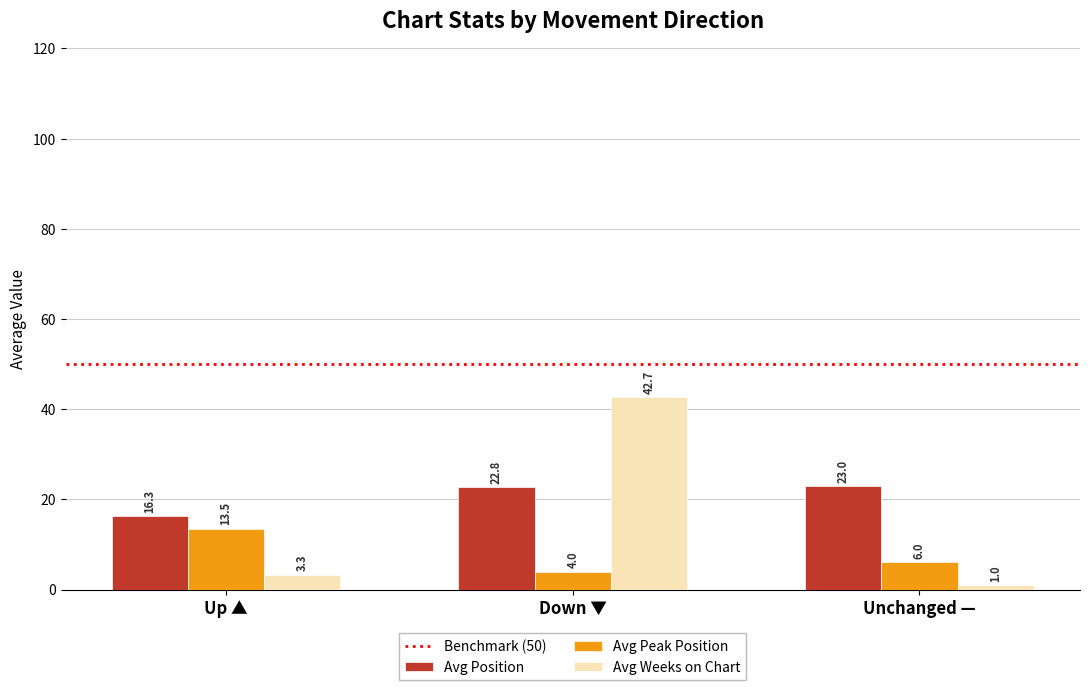

Rank the categories by Avg Weeks on Chart value from lowest to highest.

Unchanged —, Up ▲, Down ▼